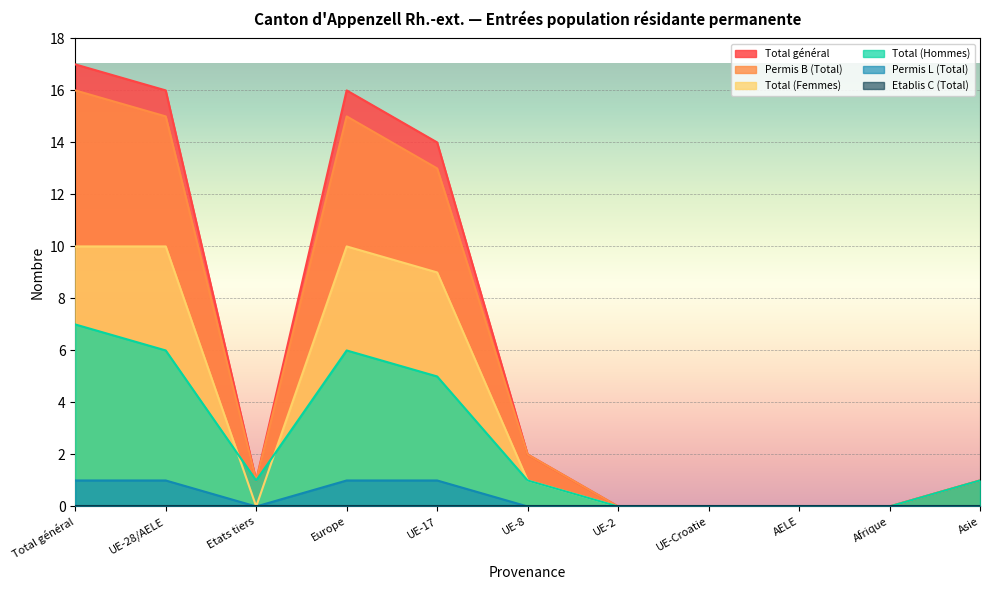

At how many categories does at least one series exceed 12?

4